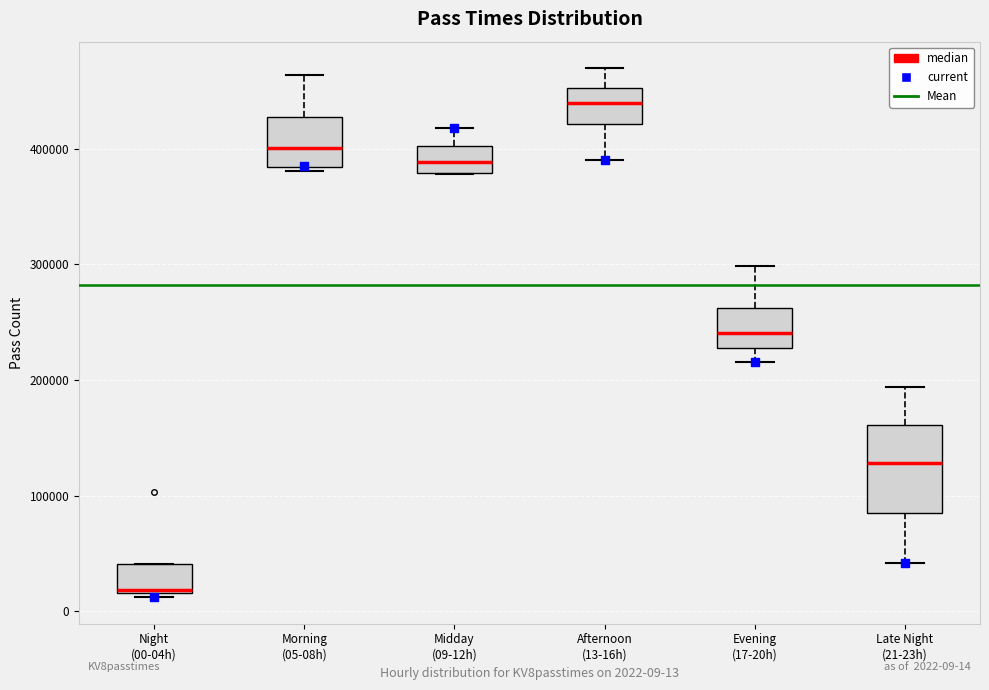

Which box's median line is the highest?

Afternoon (13-16h)